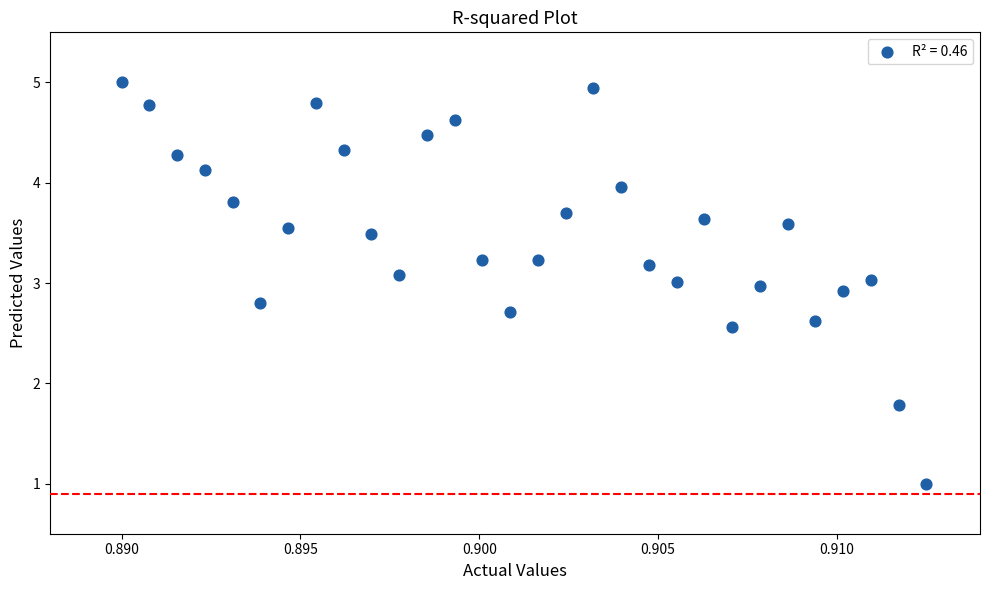

What is the range of Y values (max minus min)?

4.0